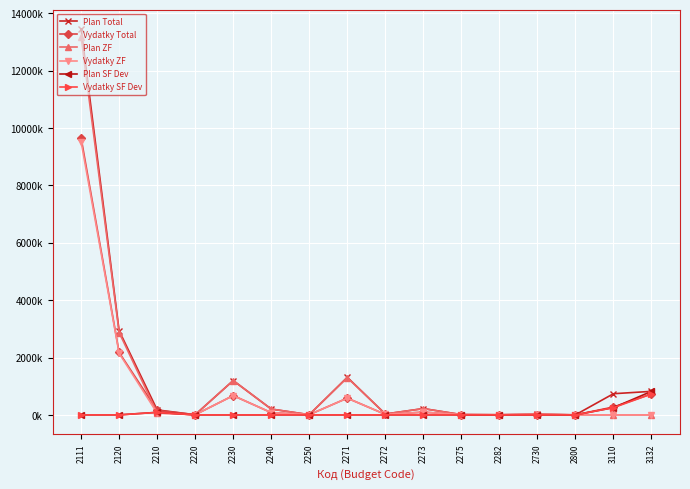

After their last crossing, which series has the higher values: Plan ZF or Vydatky Total?

Vydatky Total